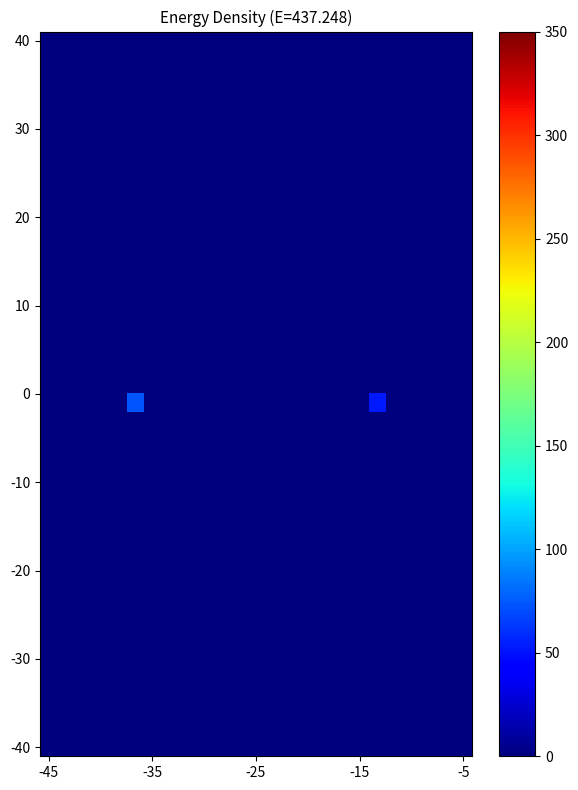

How many series are shown in this chart?

40